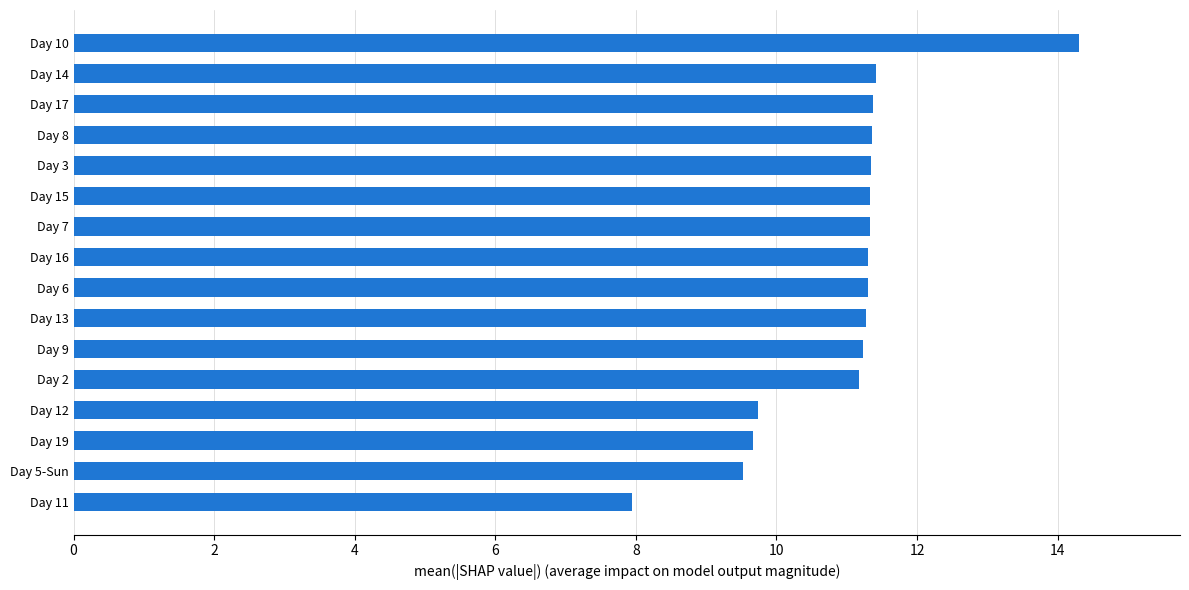

Are the bars horizontal?

Yes